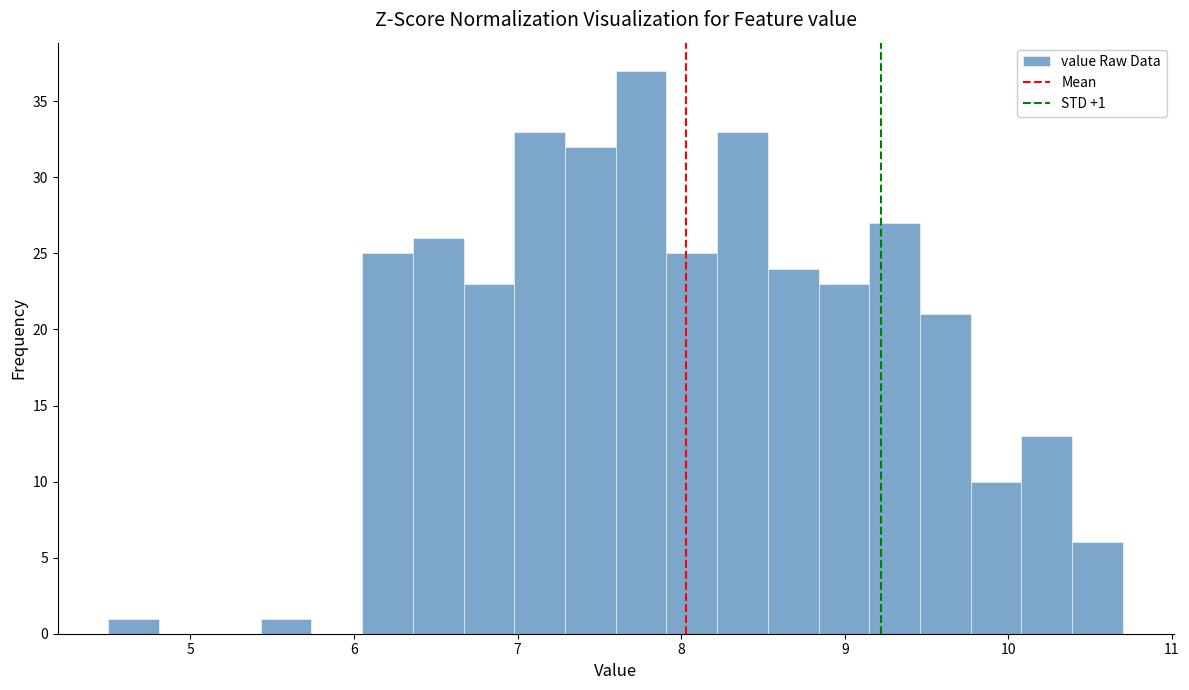

Read against the x-axis, roughly where is the centre of the tallest bar?

7.8